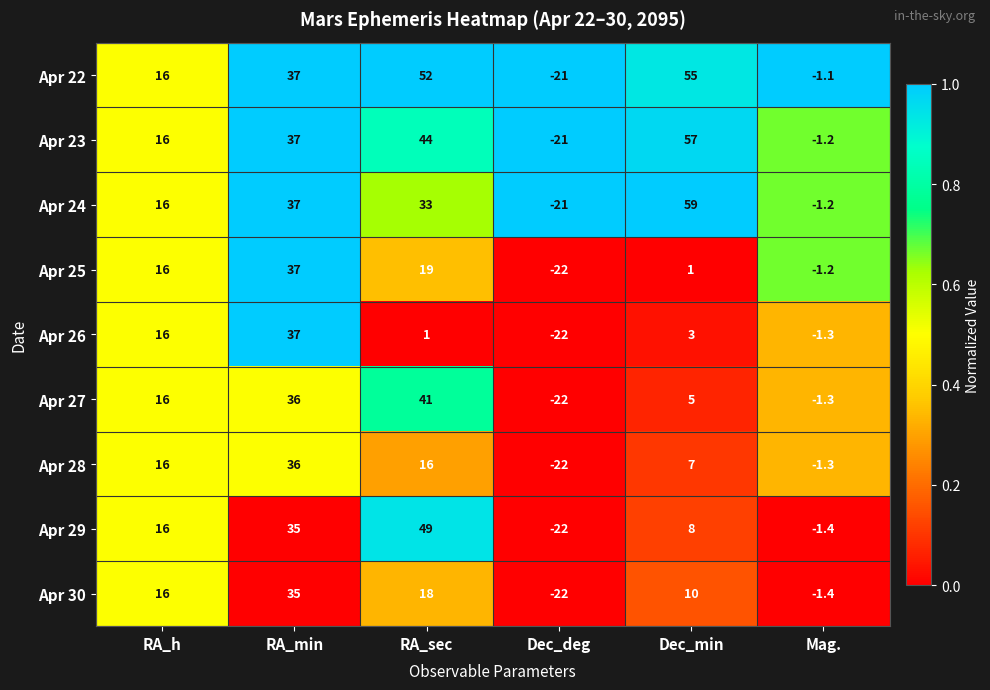

What is the average value of the Apr 23 series?

22.0